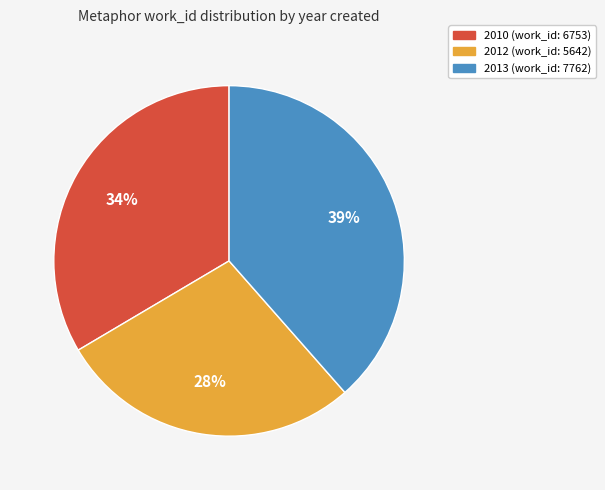

How many segments does this pie chart have?

3